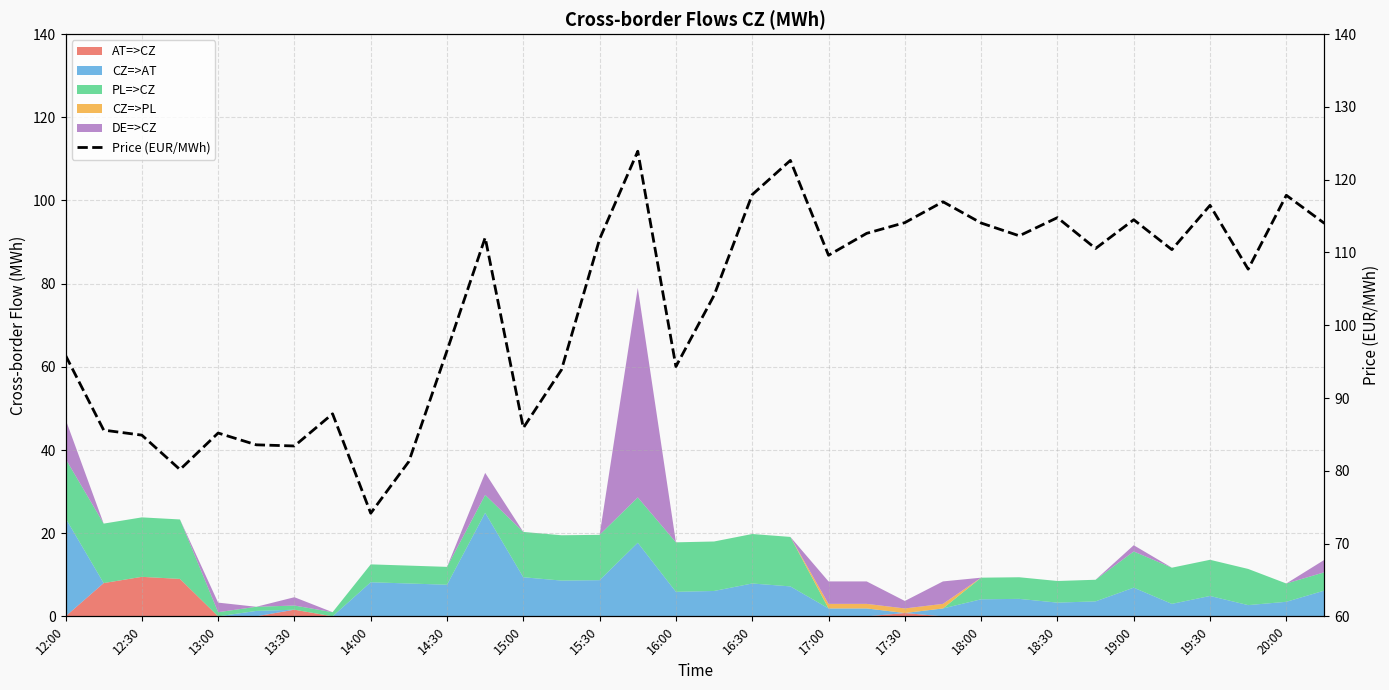

True or false: the data shows 26.8 at 15:30.

False